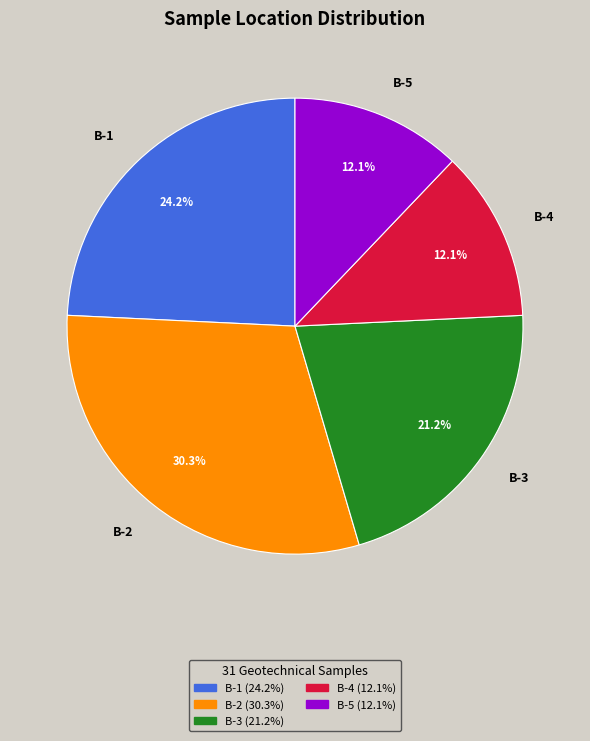

Which has a higher value, B-1 or B-4?

B-1